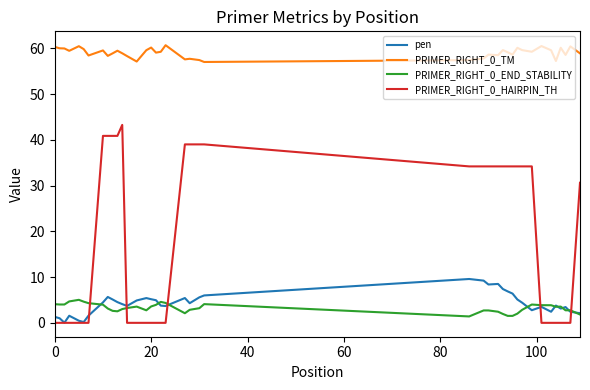

True or false: PRIMER_RIGHT_0_TM and pen intersect in this chart.

False